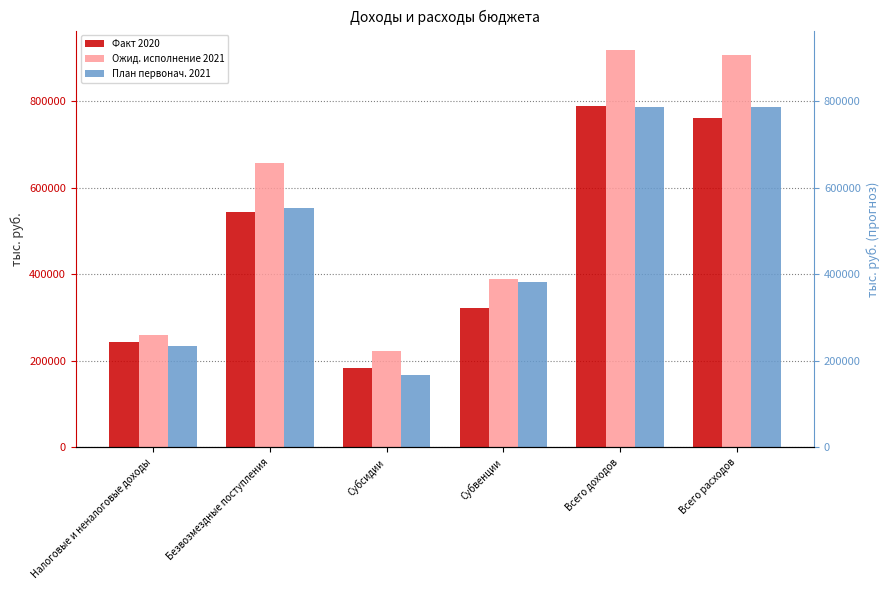

What is the spread (max minus min) of values at Безвозмездные поступления?

114036.6